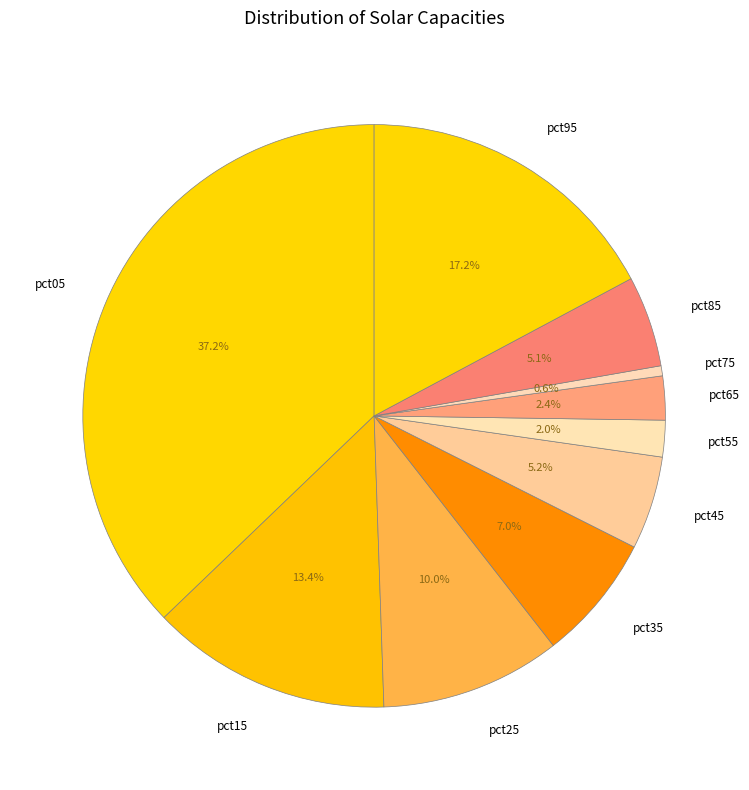

Is there a majority slice in this chart?

No